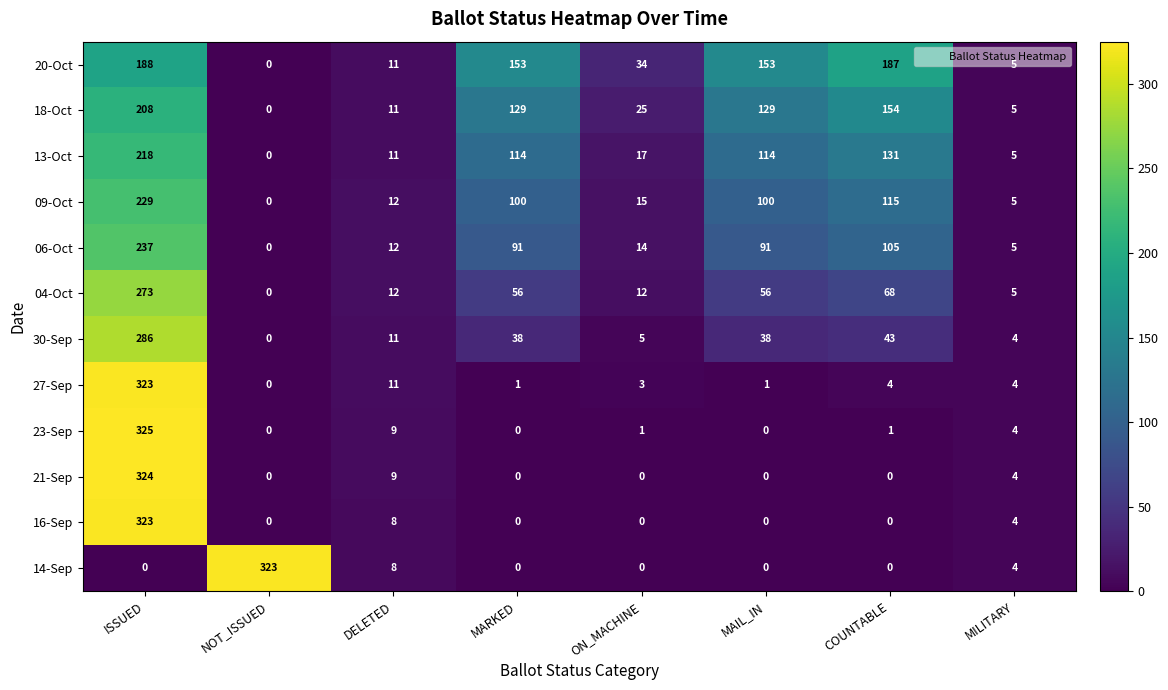

Is it true that 18-Oct equals 5 at MILITARY?

True